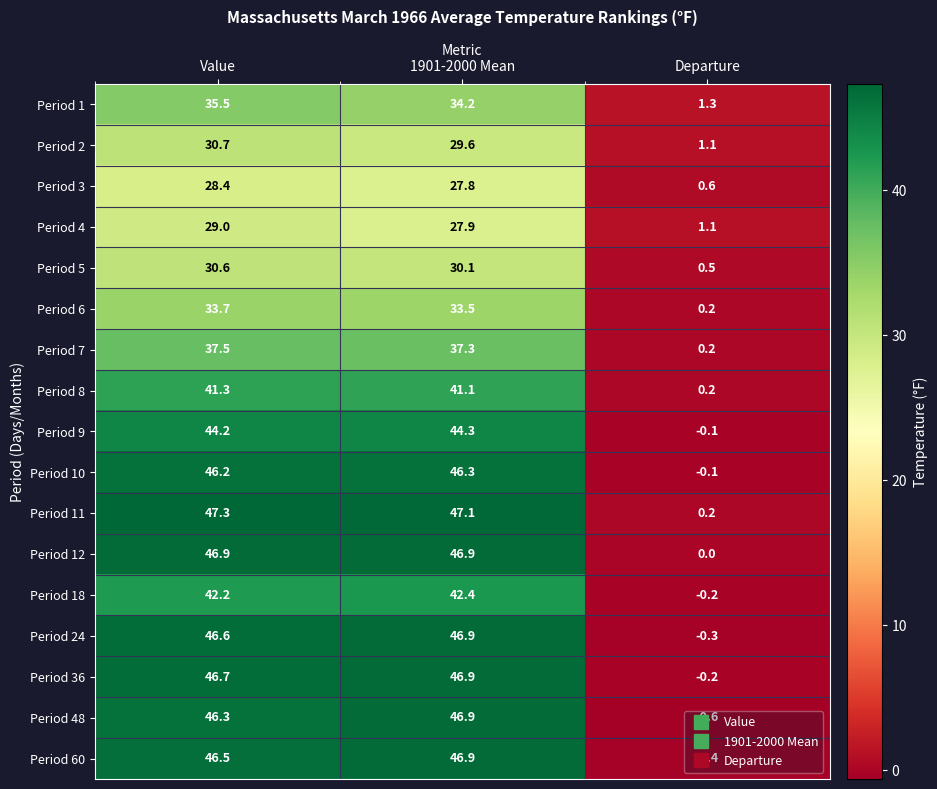

True or false: Period 48 has a value of 74.7 at 1901-2000 Mean.

False